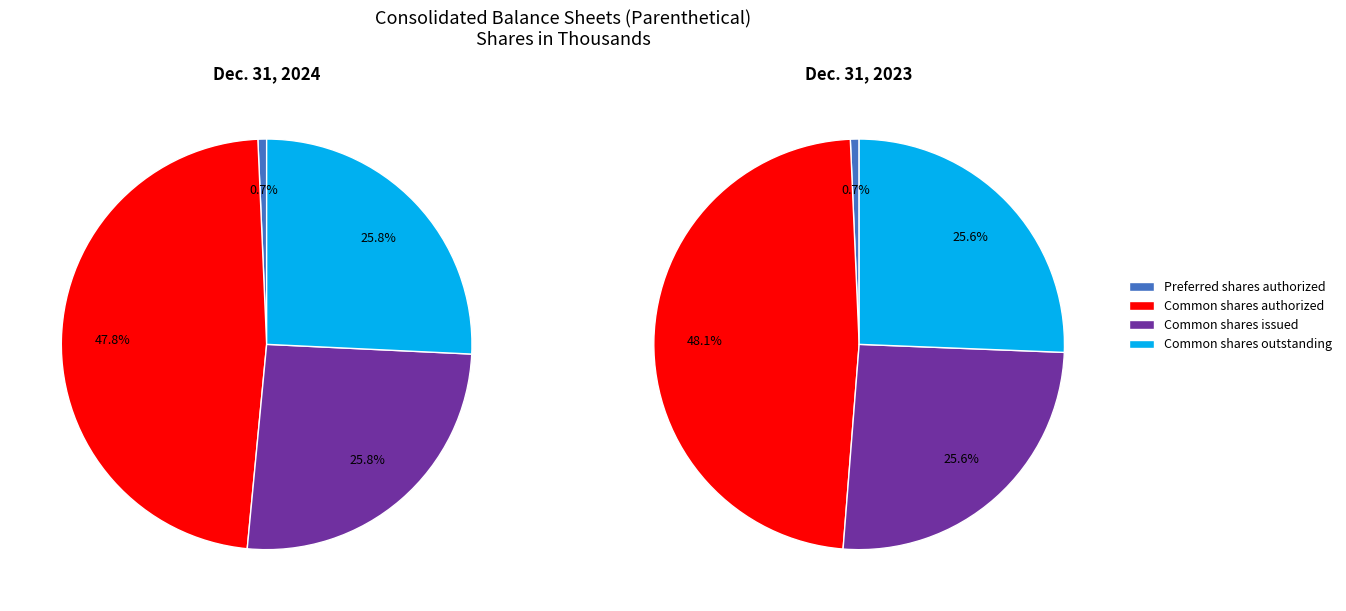

Combined, what portion of the pie is Preferred shares authorized and Common shares outstanding?

26.4%